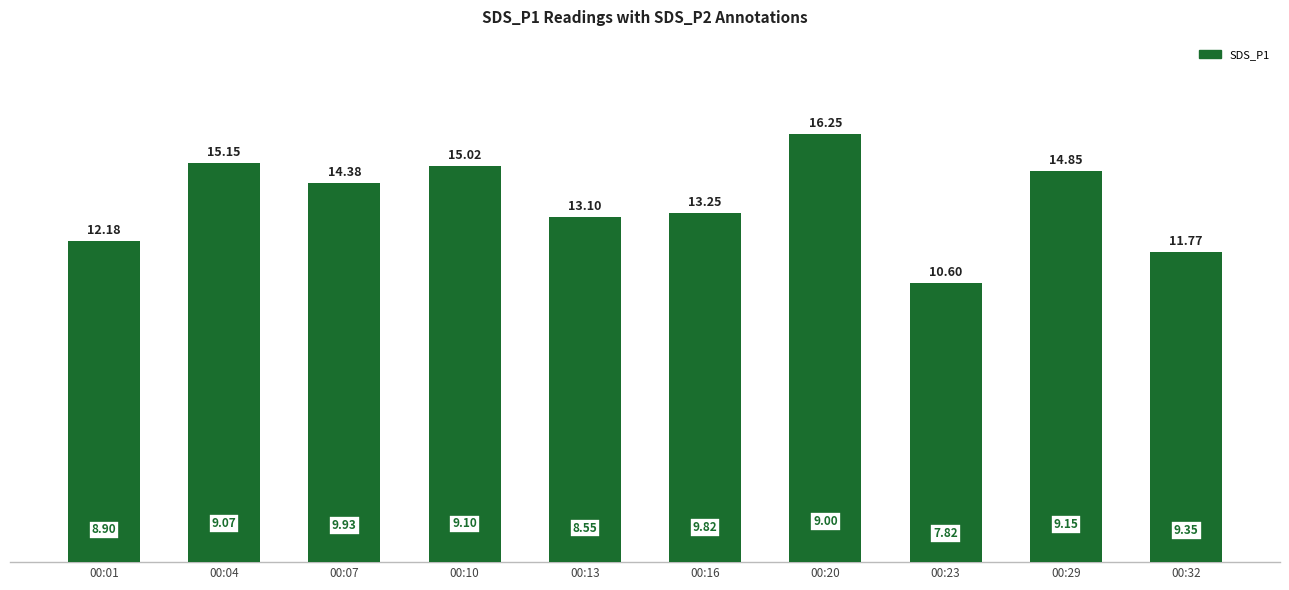

List the labels in order of value, largest first.

00:20, 00:04, 00:10, 00:29, 00:07, 00:16, 00:13, 00:01, 00:32, 00:23